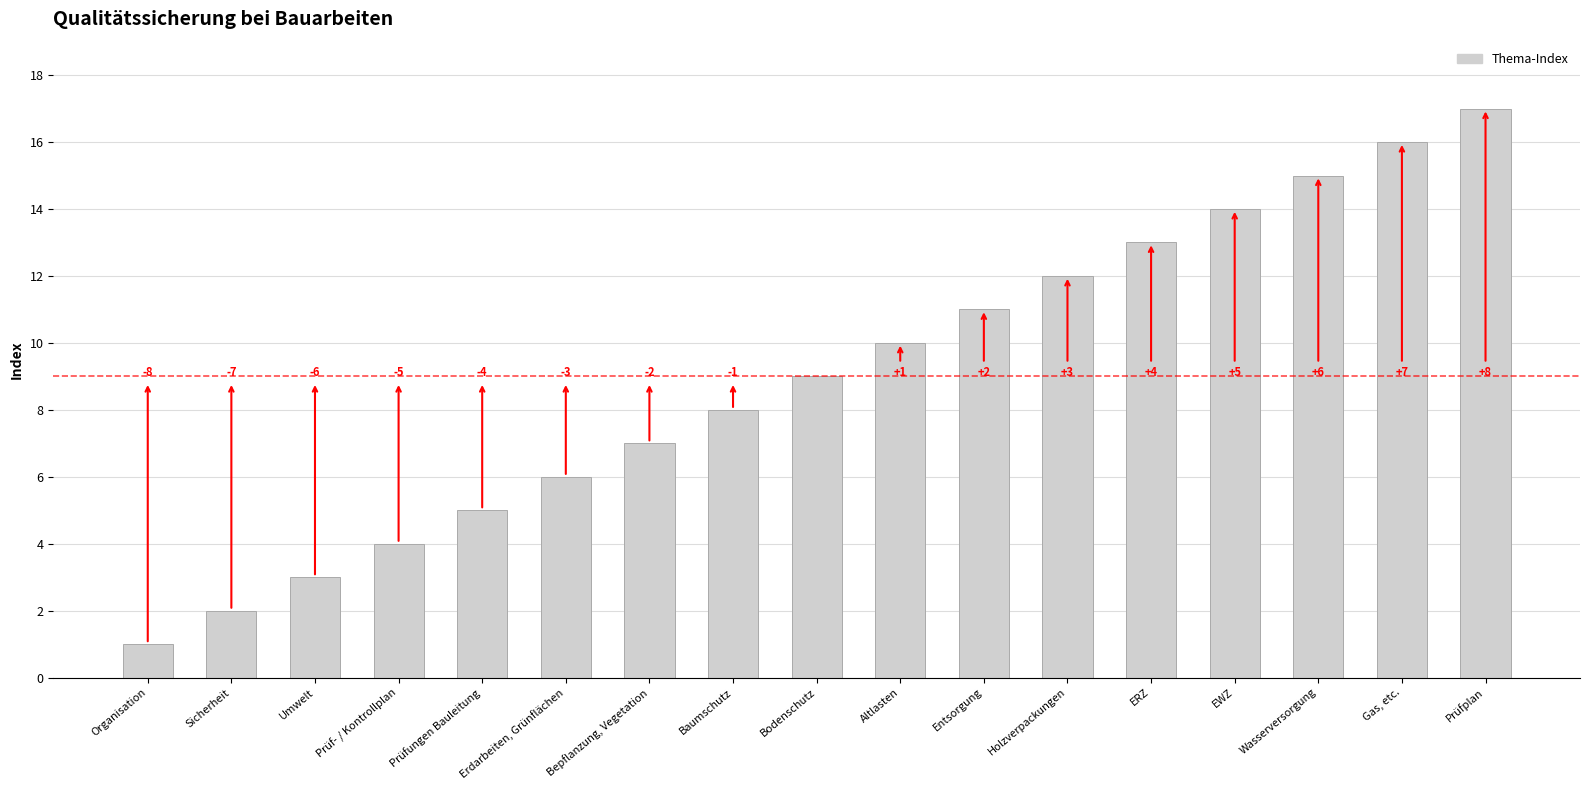

What is the value of the 7th bar from the left?

7